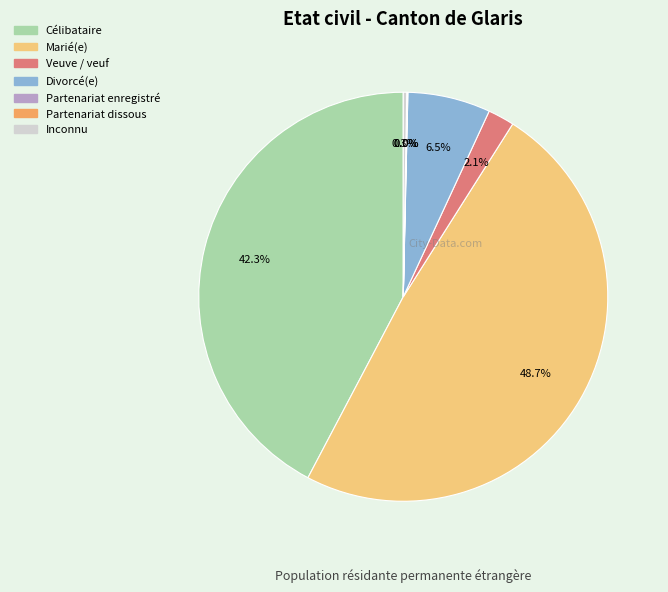

Does Veuve / veuf account for over 50% of the chart?

No